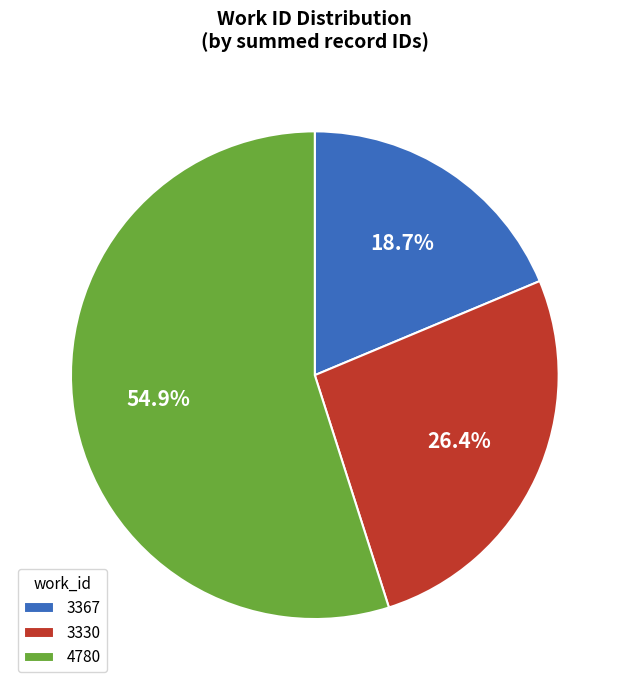

Rank the categories by value from highest to lowest.

4780, 3330, 3367